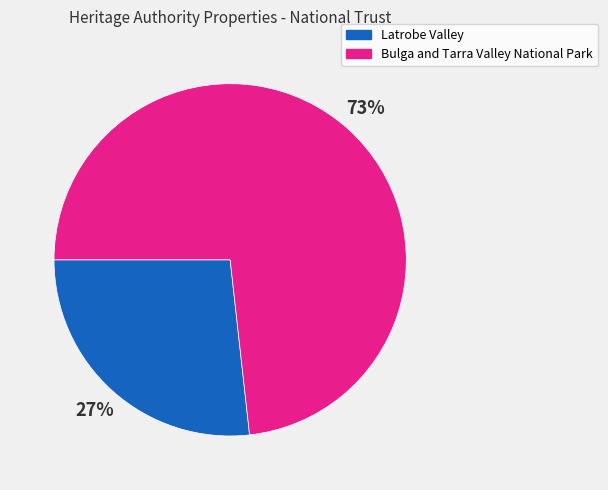

What percentage is the Latrobe Valley slice, to the nearest percent?

27%